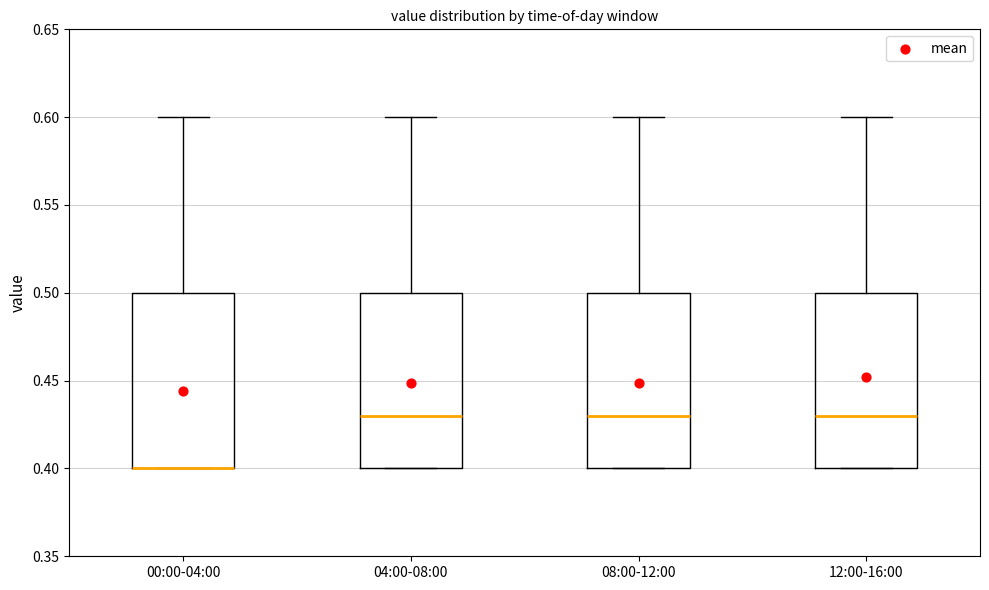

Where is the upper edge of the box for 12:00-16:00 on the y-axis? The values are not printed on the chart, so give them approximately, as read against the axis.

0.50